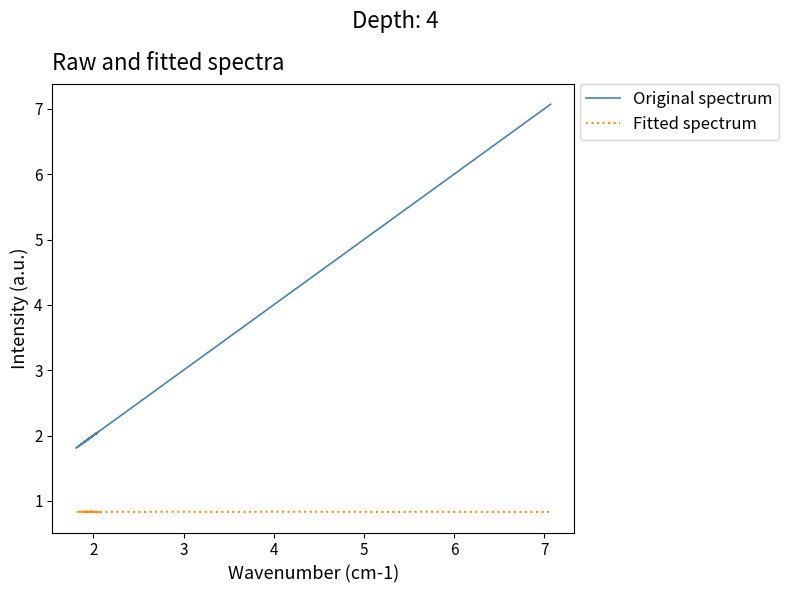

True or false: Fitted spectrum and Original spectrum intersect in this chart.

False